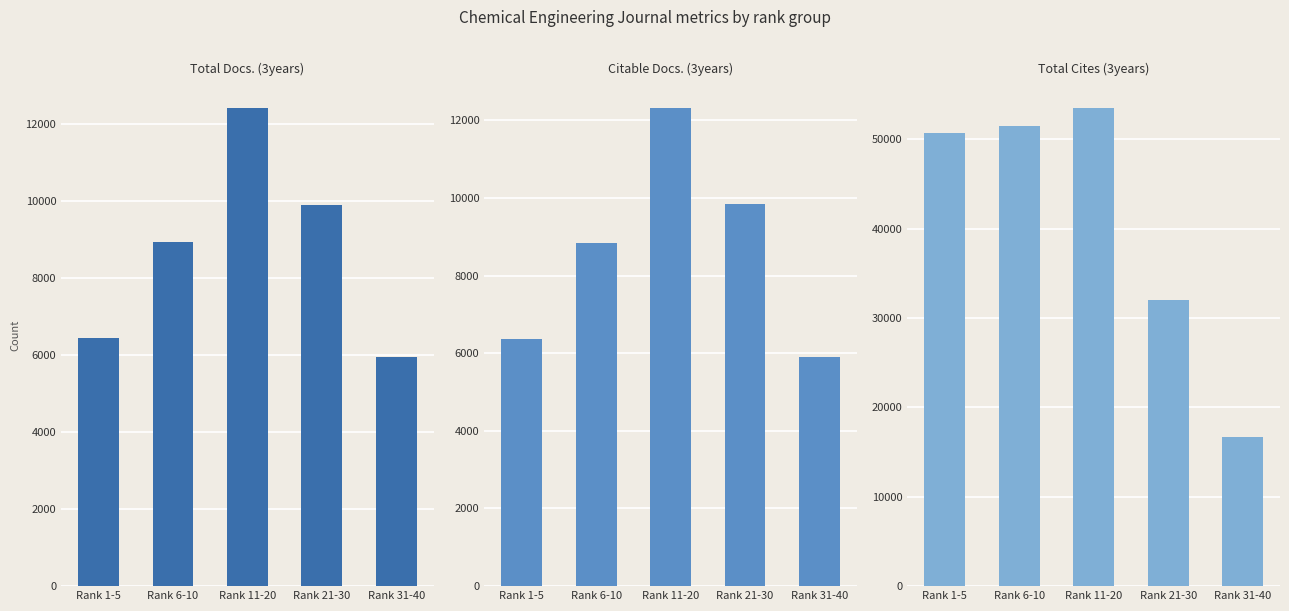

Which label corresponds to the largest value in the chart?

Rank 11-20